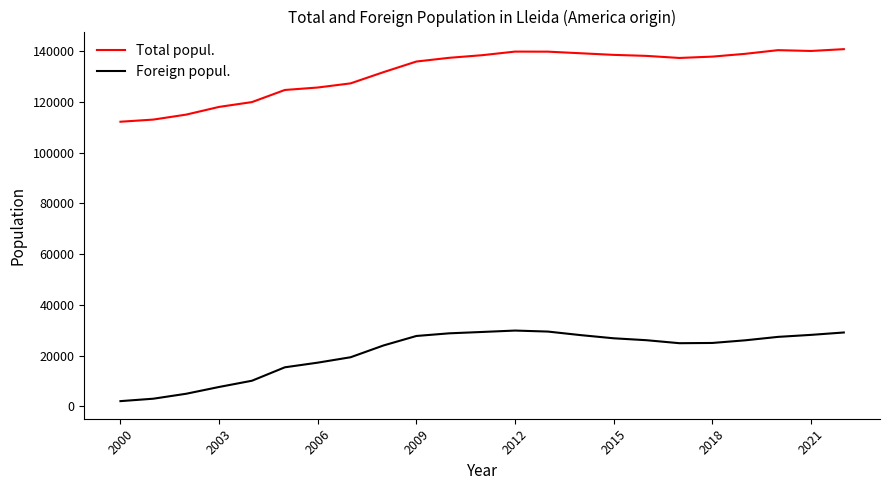

Rank the series by their maximum value, from lowest to highest.

Foreign popul., Total popul.